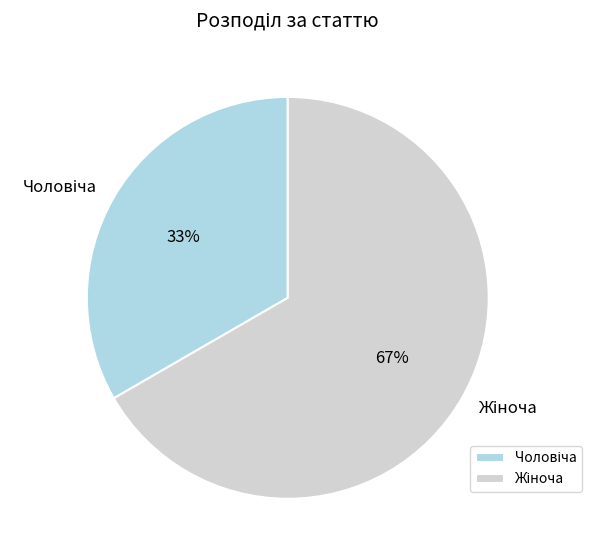

Is there a majority slice in this chart?

Yes